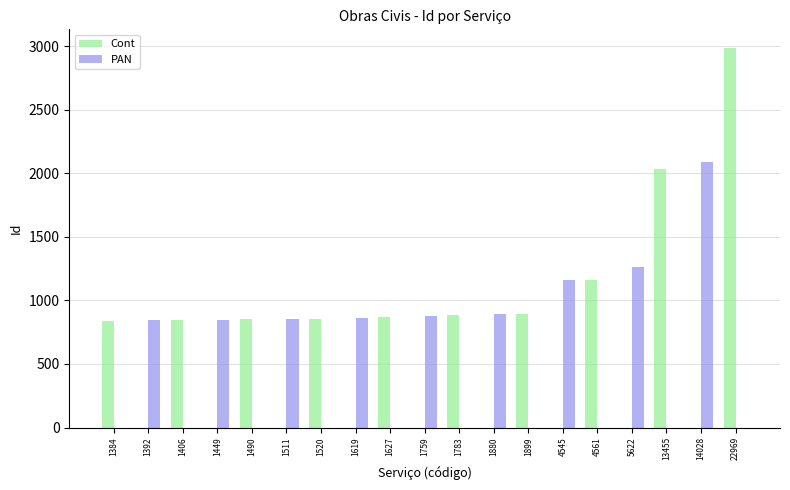

Which series has the largest total across all categories?

Cont